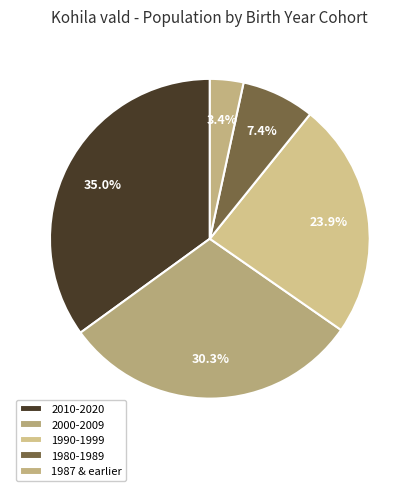

Count the number of slices in the pie.

5